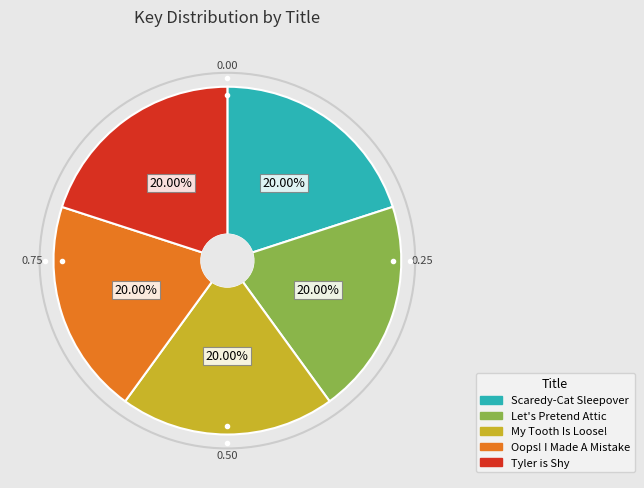

The Let's Pretend Attic slice represents 32% of the pie. True or false?

False